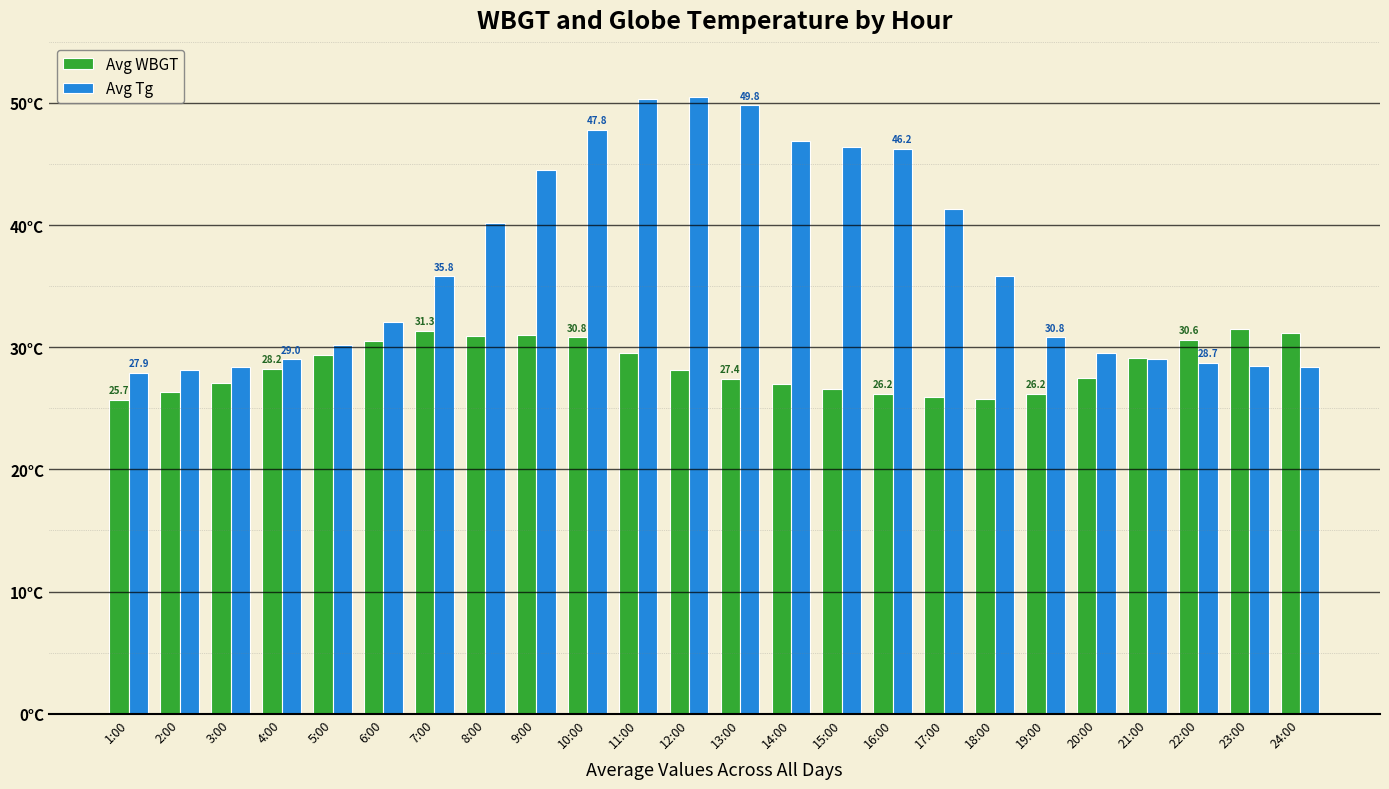

Between 15:00 and 5:00, which is larger?

5:00